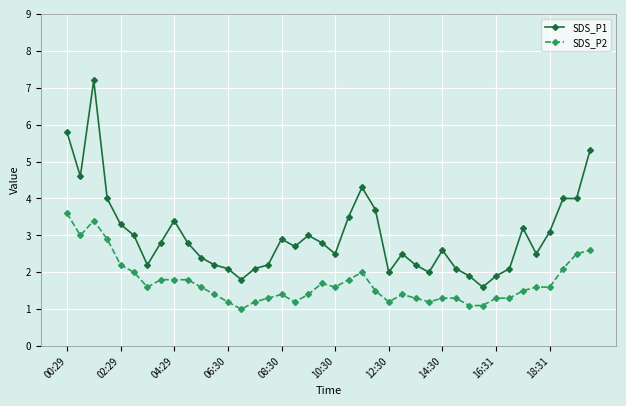

What is the average value of the SDS_P1 series?

3.0